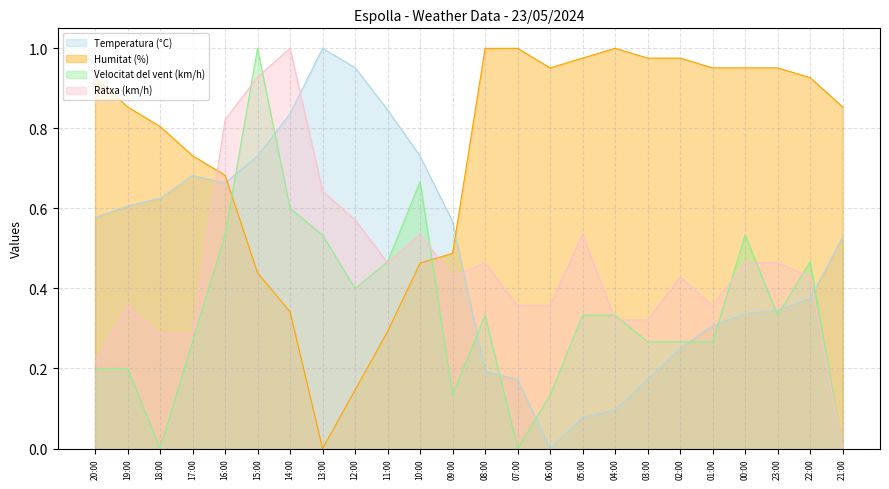

True or false: Velocitat del vent (km/h) and Ratxa (km/h) cross at least once.

True